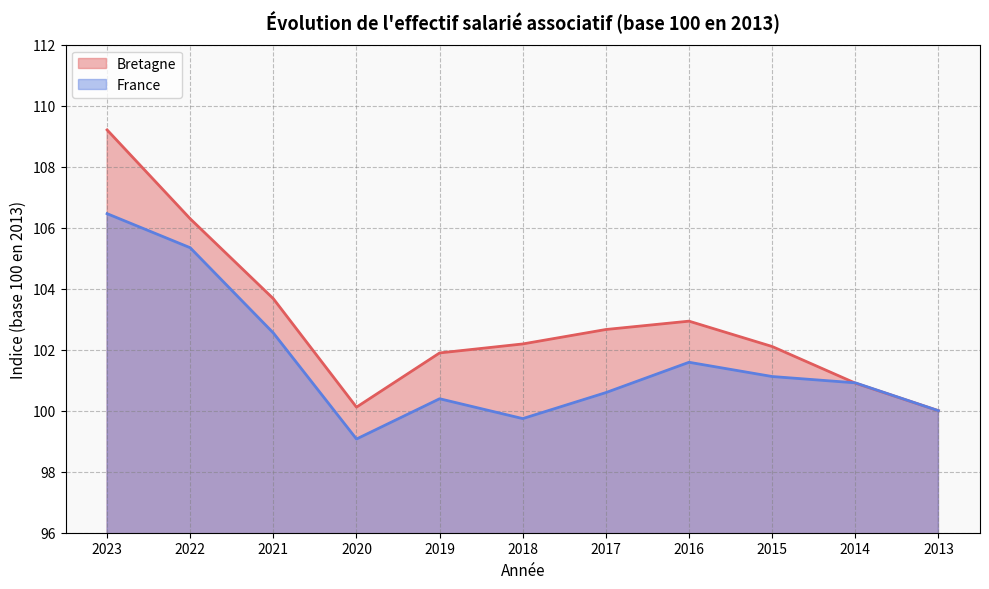

What is the total value across all series at 2014?

201.8